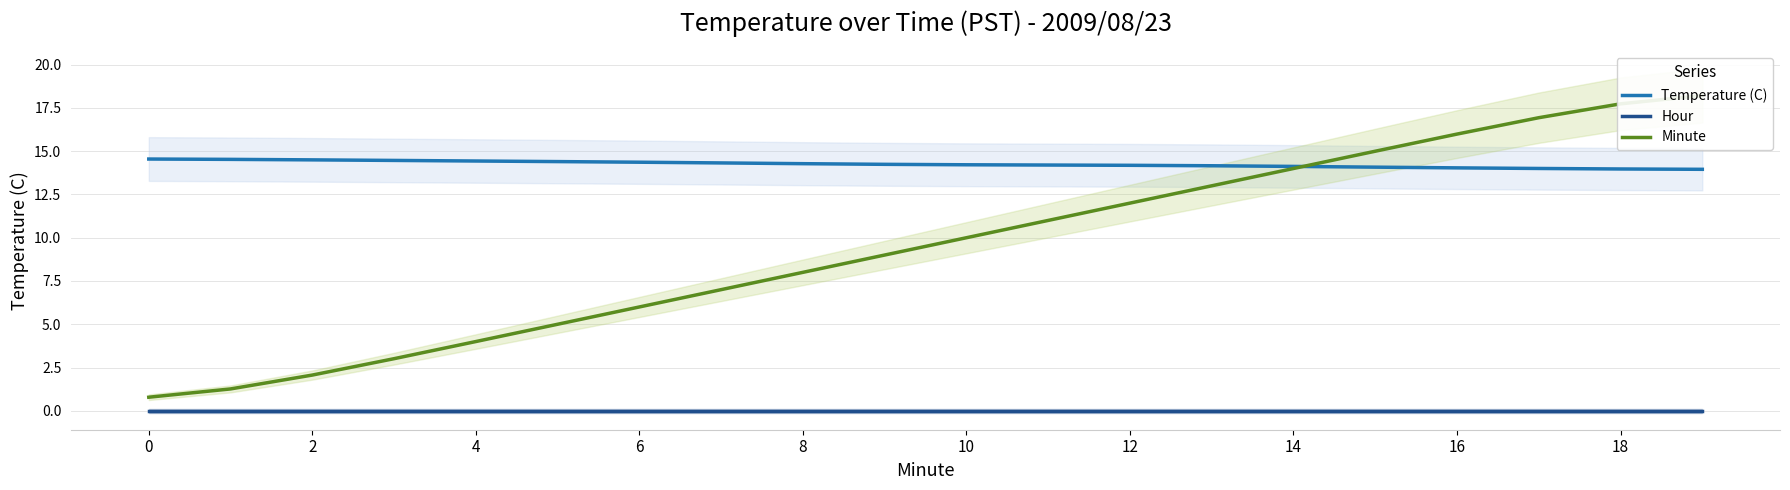

How many lines are shown in the chart?

3